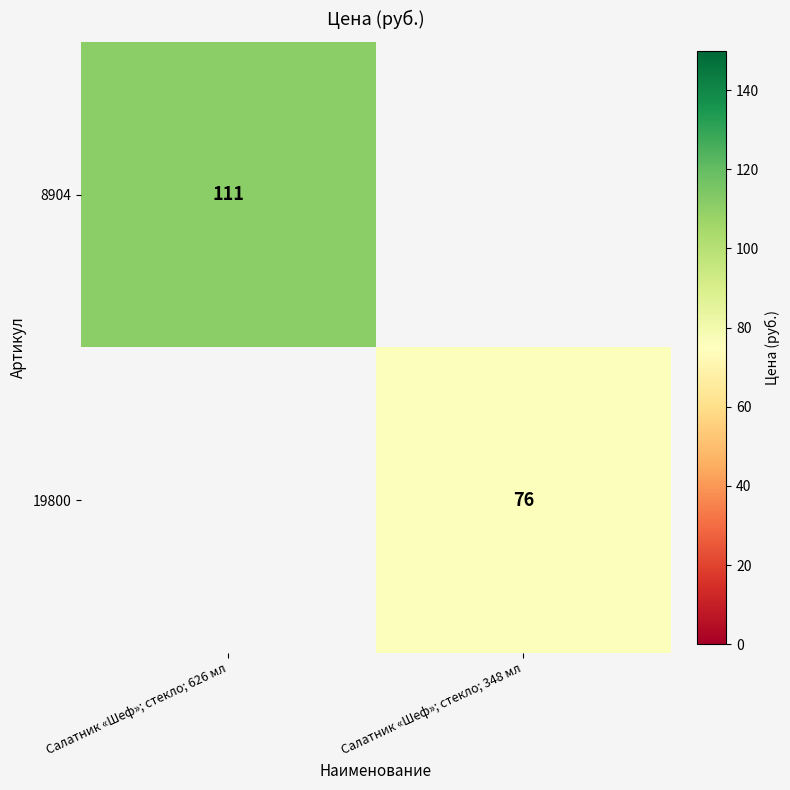

The value of 19800 at Салатник «Шеф»; стекло; 348 мл is 25. True or false?

False